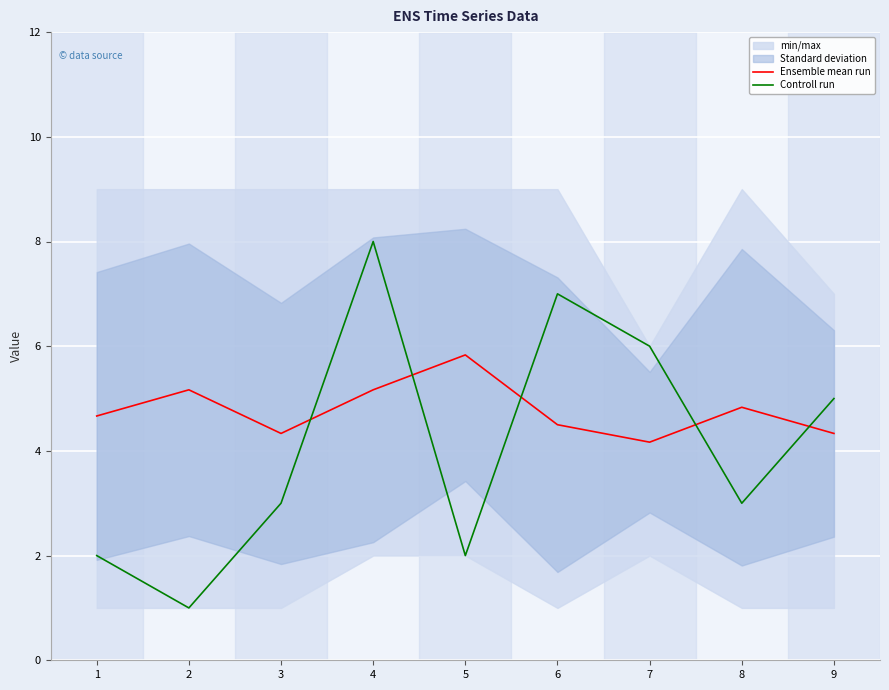

What is the sum of the Controll run values at 2 and 9?

6.0